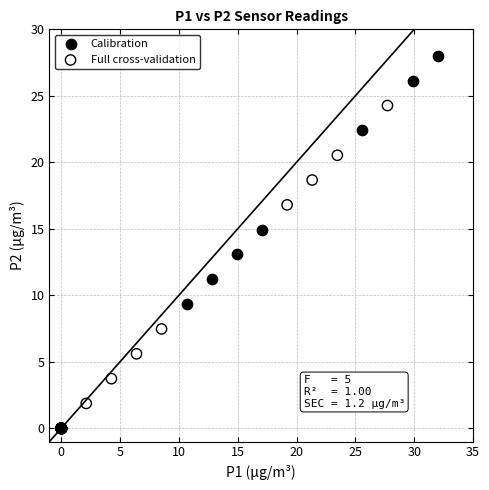

What are all the series names shown in the legend?

Calibration, Full cross-validation